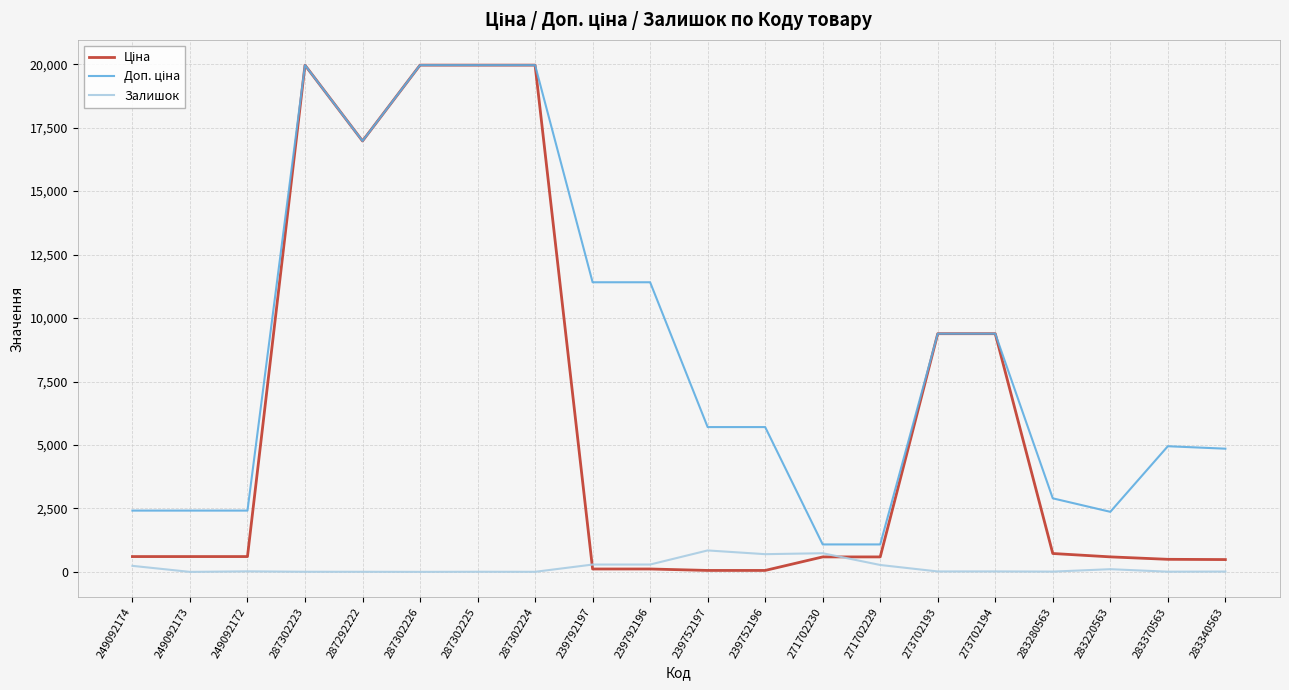

Does the chart have visible grid lines?

Yes